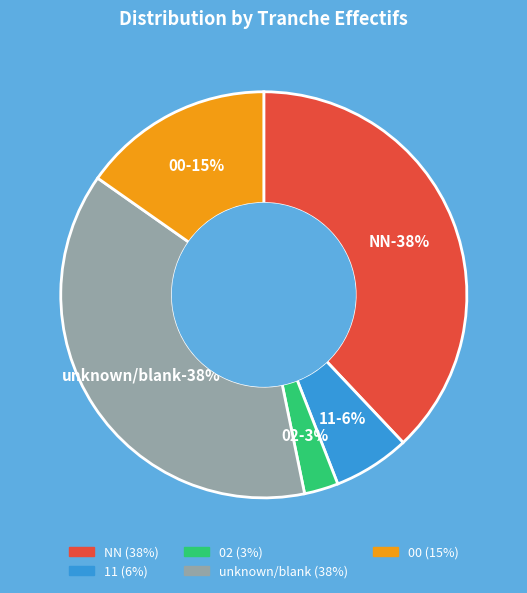

Is  the majority of the pie?

No